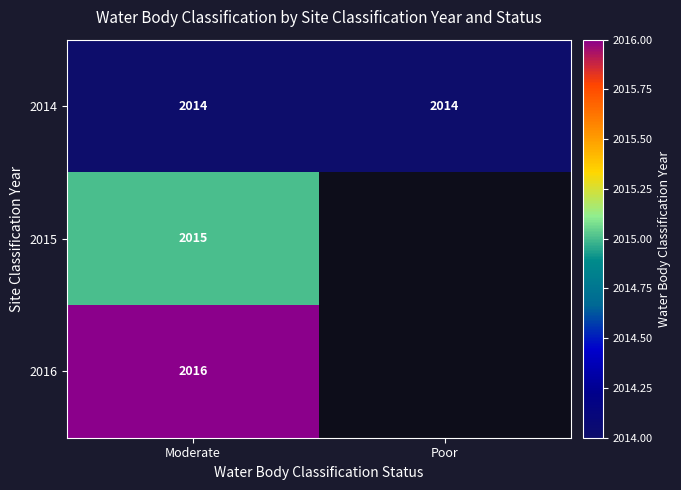

At which category is the sum across all series the highest?

Moderate